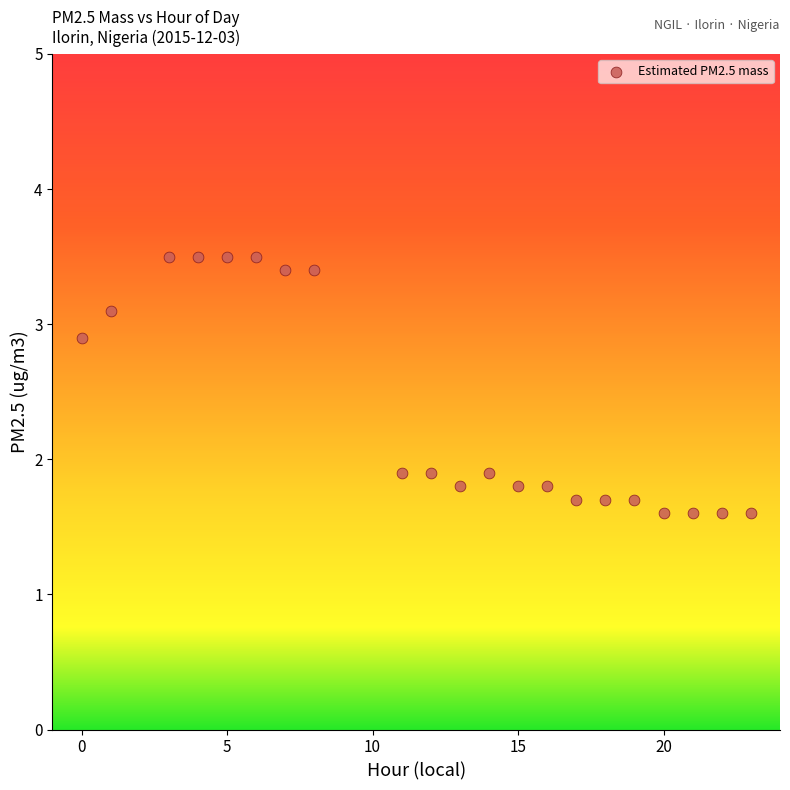

What is the range of Y values (max minus min)?

1.9